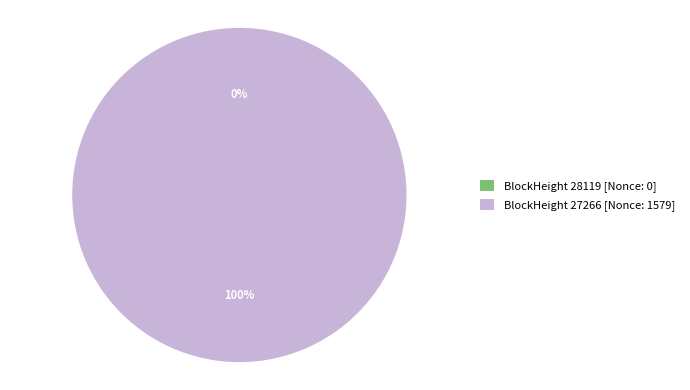

How many segments does this pie chart have?

2